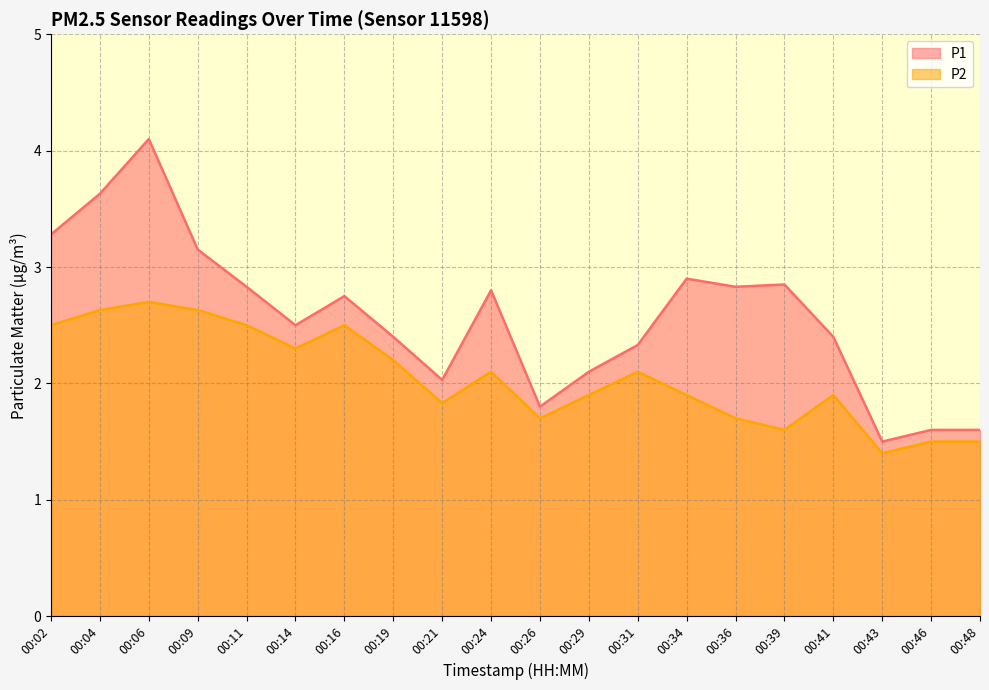

What is the greatest value displayed?

4.1